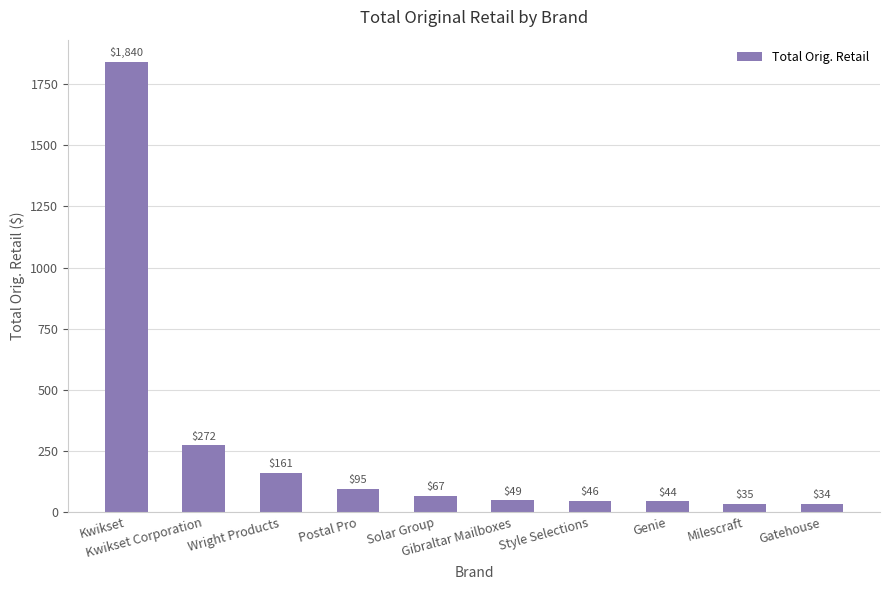

Count the number of categories in the chart.

10